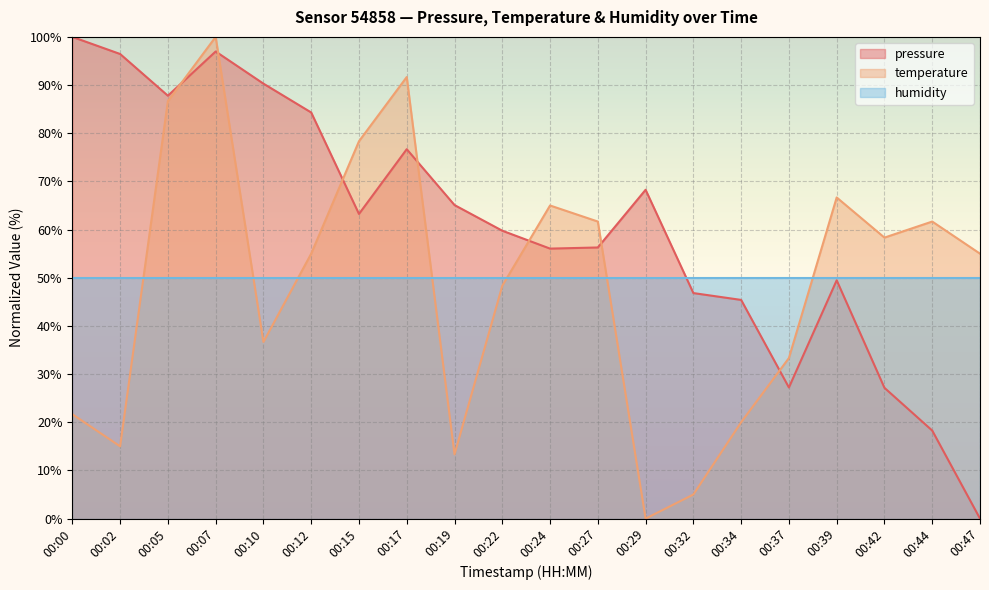

At 00:32, list the series in order from largest to smallest.

humidity, pressure, temperature